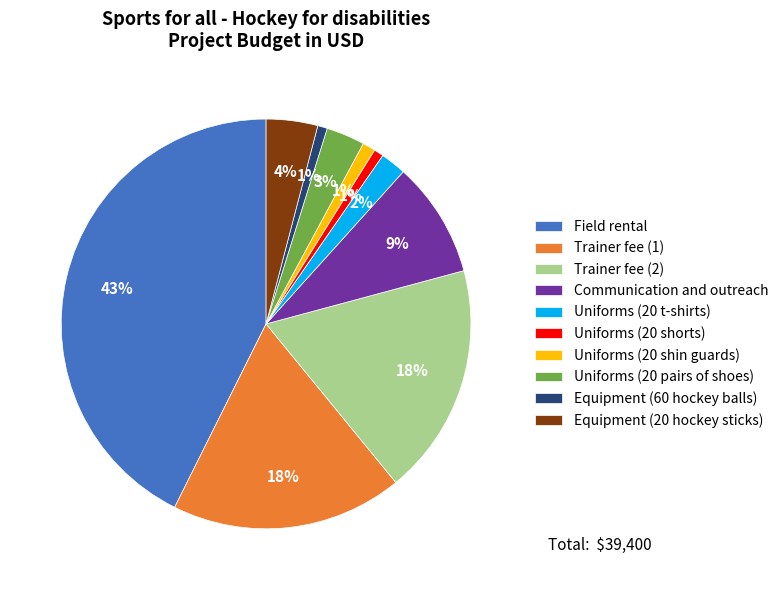

True or false: Uniforms (20 shorts) accounts for 1% of the total.

True